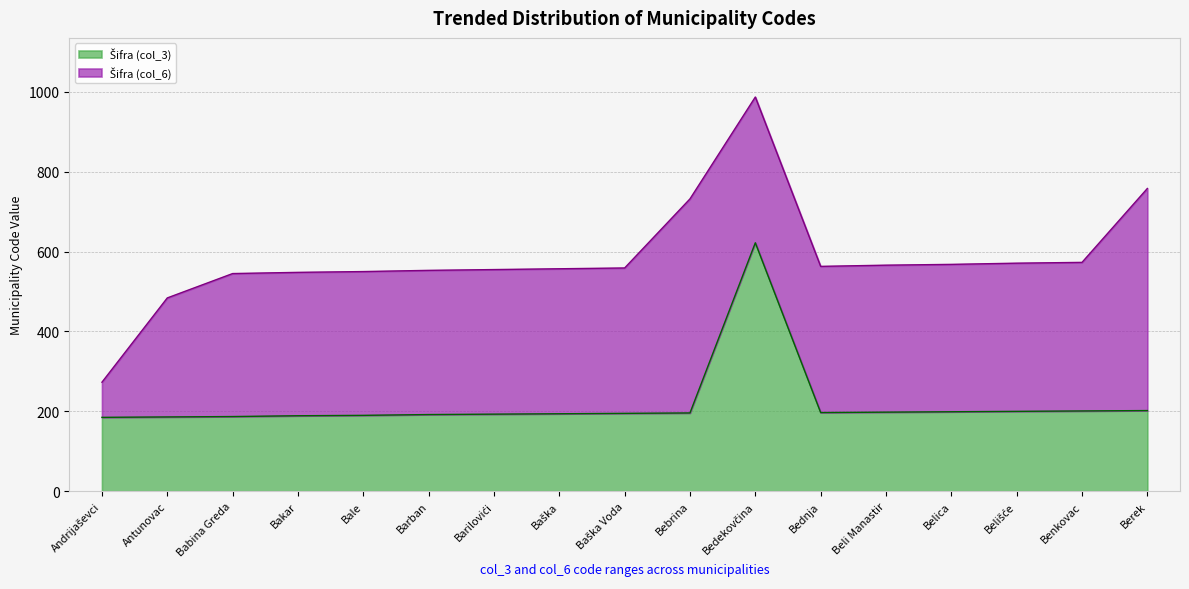

How many values are below 195?

8